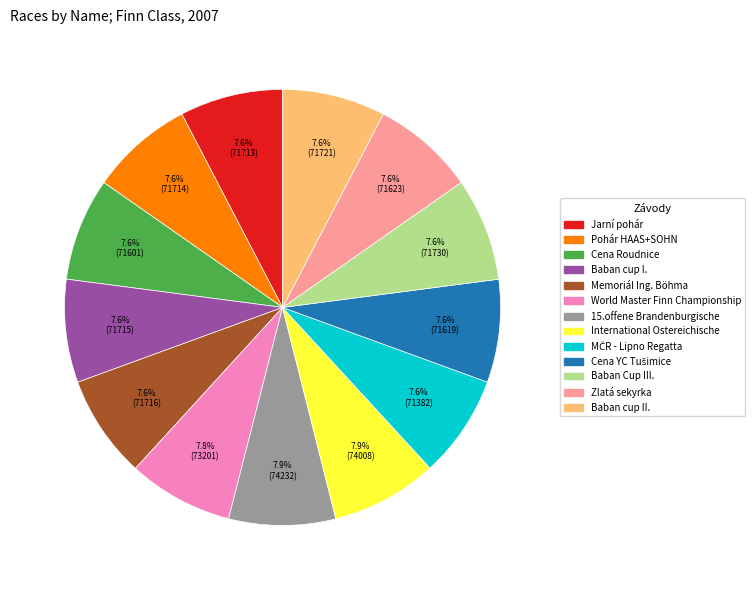

What is the ratio of the value at Jarní pohár to the value at Baban cup I.?

1.0